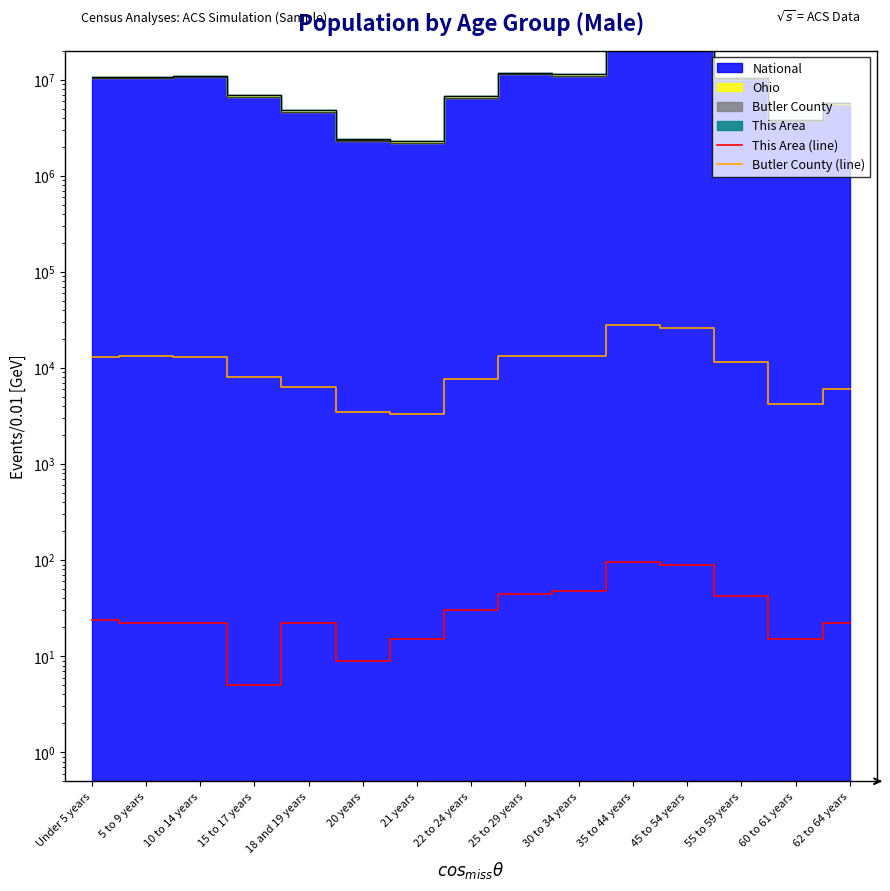

How many lines are shown in the chart?

2